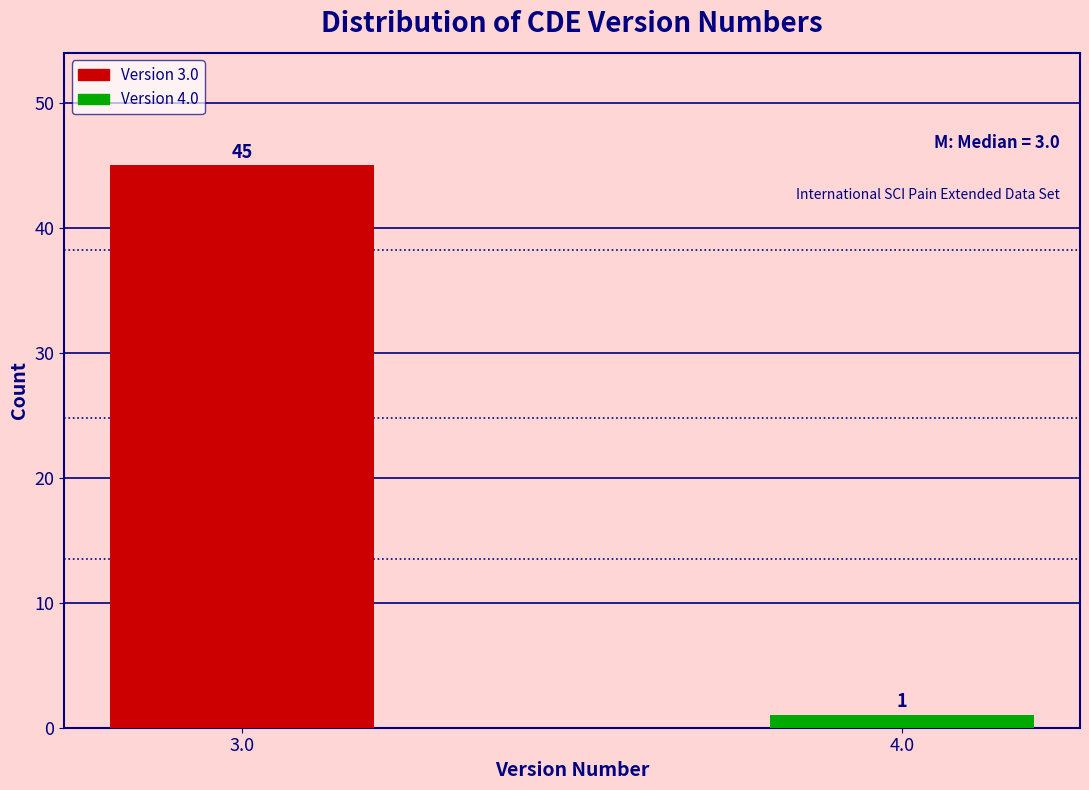

Reading right to left, transcribe all the data shown in this chart.

1	45